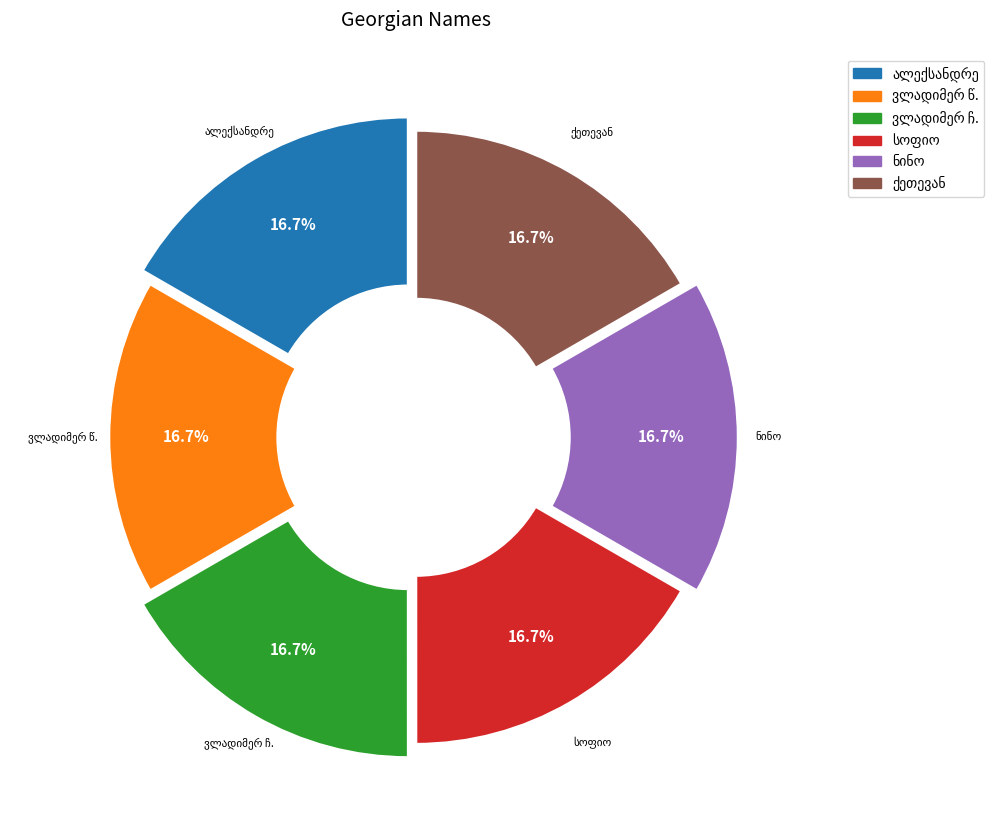

Does any single category account for the majority?

No